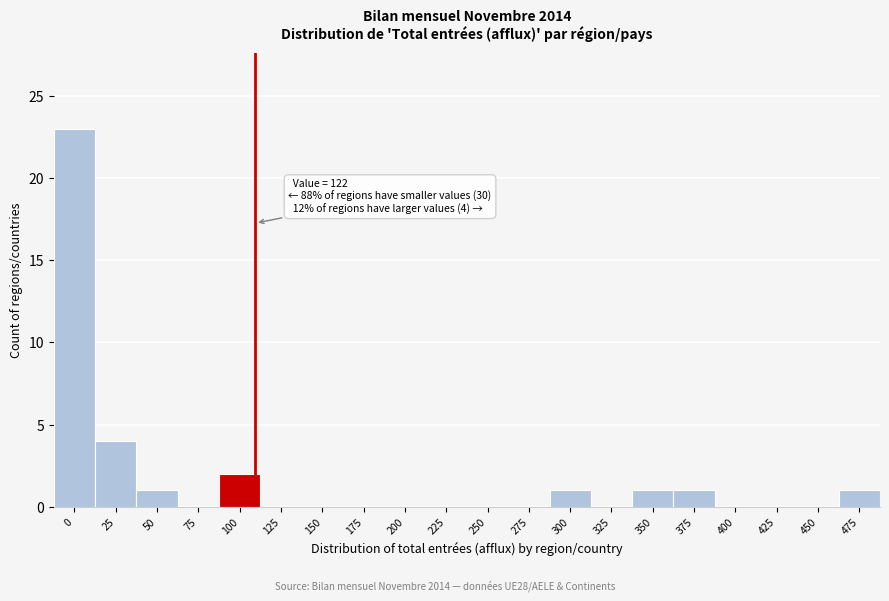

Reading right to left, what are all the values shown in this chart?

475=1	450=0	425=0	400=0	375=1	350=1	325=0	300=1	275=0	250=0	225=0	200=0	175=0	150=0	125=0	100=2	75=0	50=1	25=4	0=23